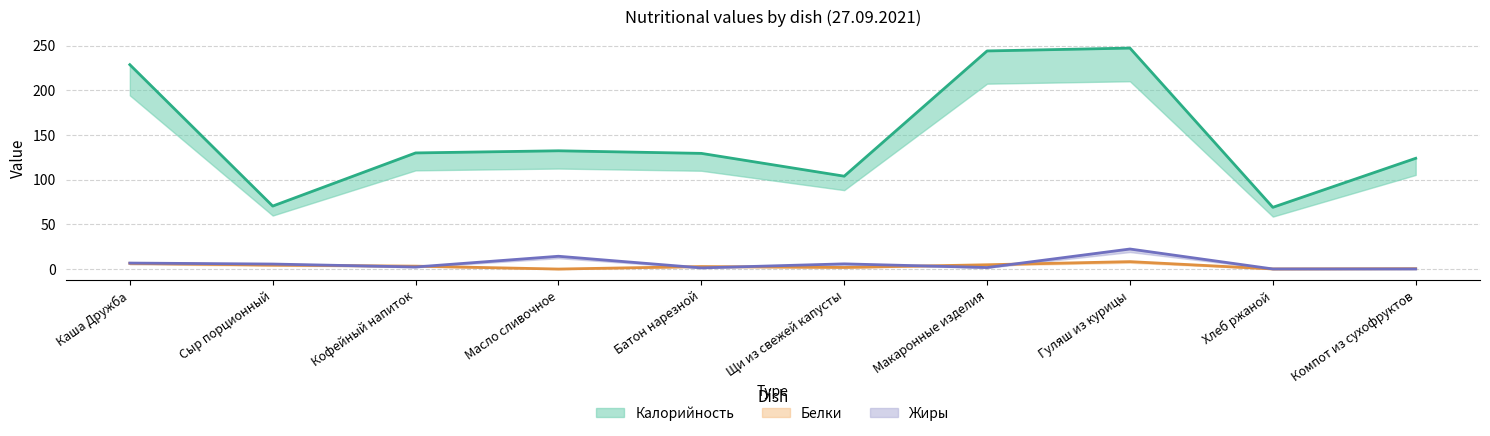

What is the value of the Жиры point at the 10th from the left?

0.3